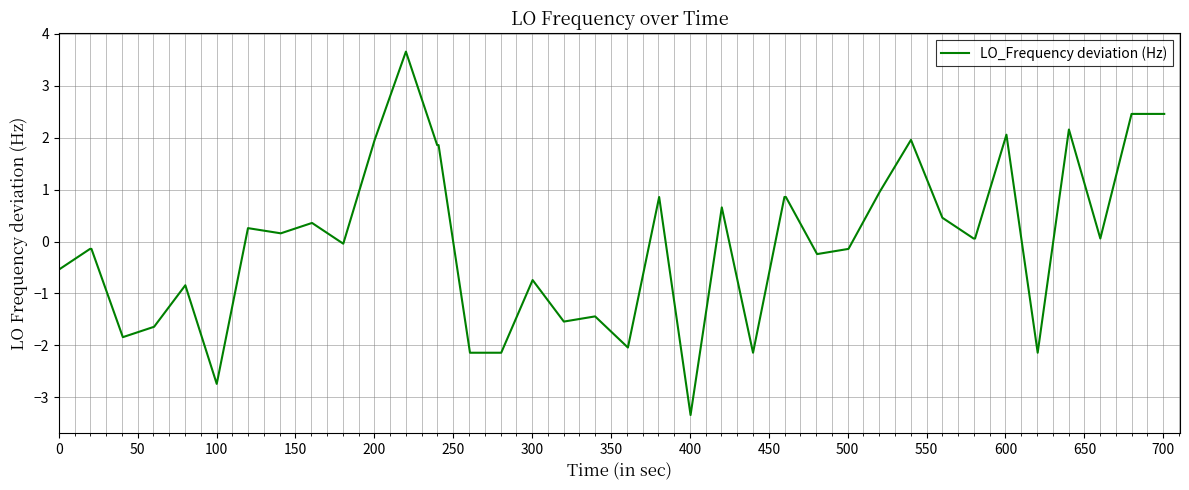

What is the difference between the maximum and minimum values?

7.0